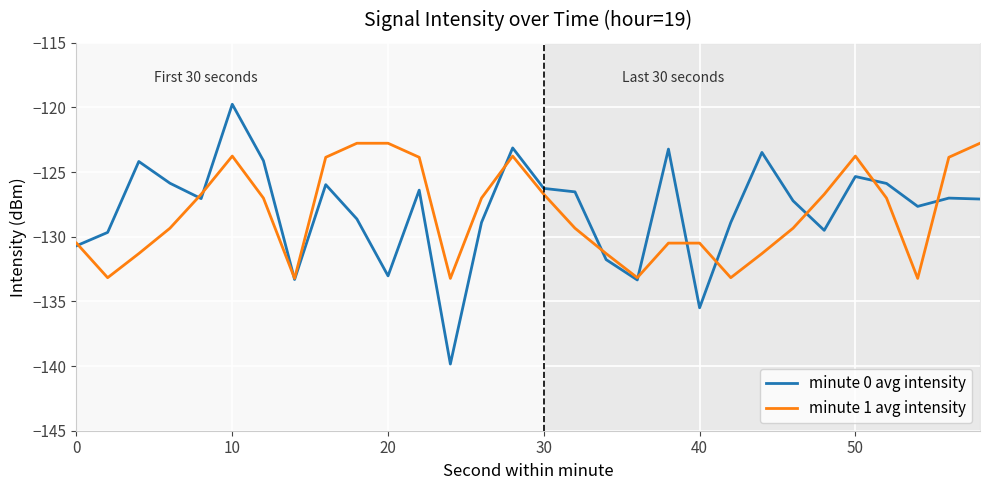

What is the difference between the minute 1 avg intensity values at 50 and 10?

0.0